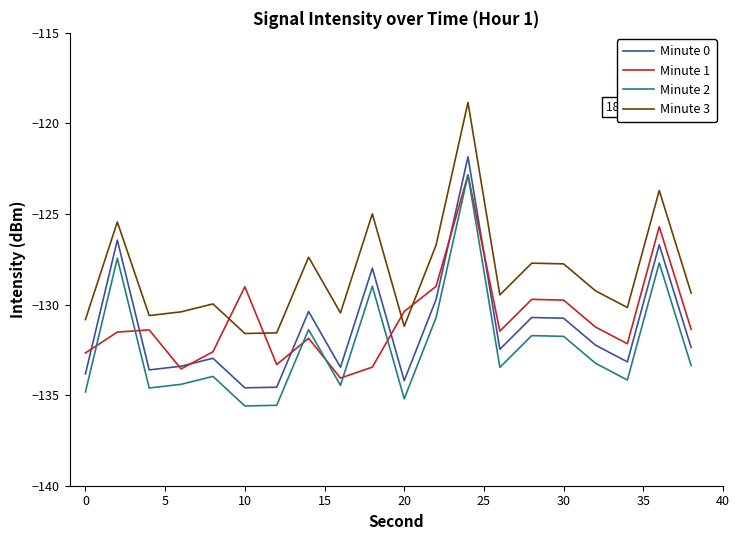

True or false: Minute 2 and Minute 1 cross at least once.

True